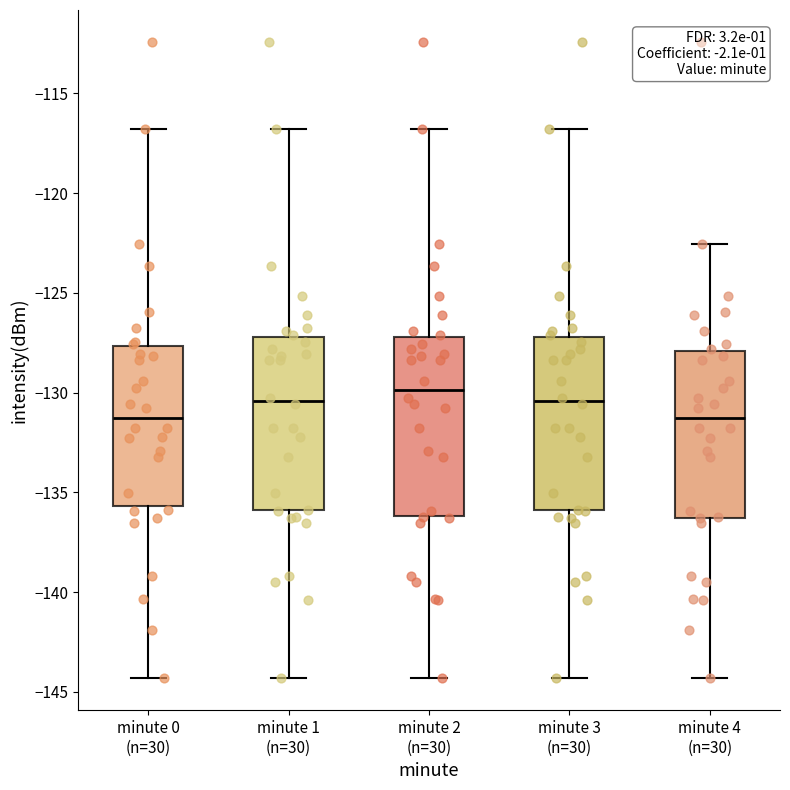

Where does the median line of the box for minute 2 (n=30) sit on the y-axis? The values are not printed on the chart, so give them approximately, as read against the axis.

-130.0